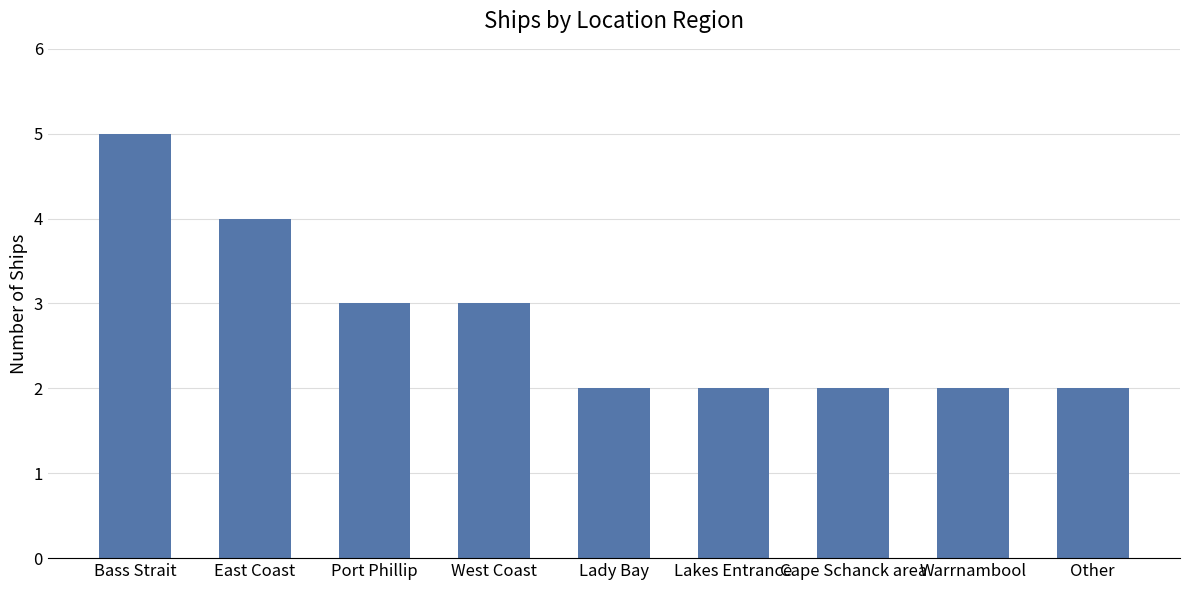

Reading left to right, list all the values displayed in this chart.

Bass Strait=5	East Coast=4	Port Phillip=3	West Coast=3	Lady Bay=2	Lakes Entrance=2	Cape Schanck area=2	Warrnambool=2	Other=2